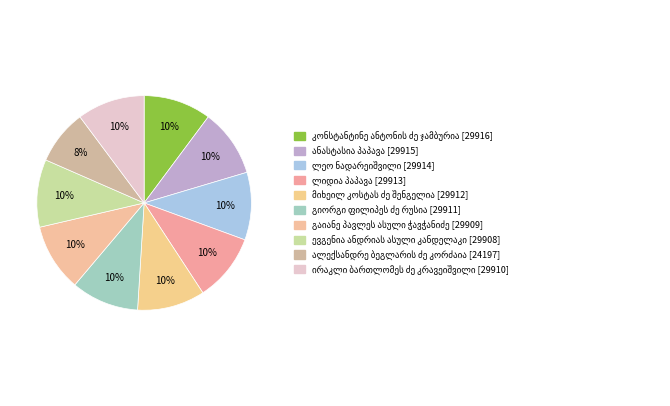

What is the change in value from ანასტასია პაპავა to მიხეილ კოსტას ძე შენგელია?

-3